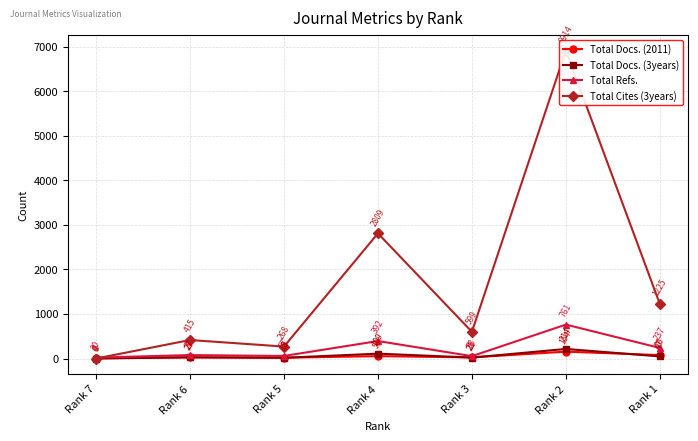

List the series in order of their peak value, lowest first.

Total Docs. (2011), Total Docs. (3years), Total Refs., Total Cites (3years)